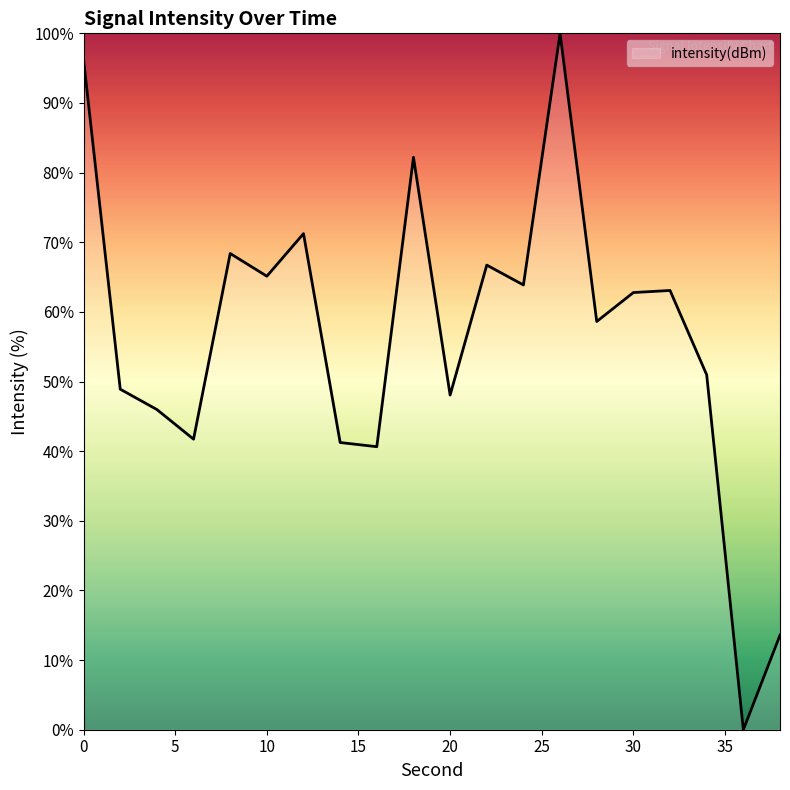

What is the maximum value shown in the chart?

100.0